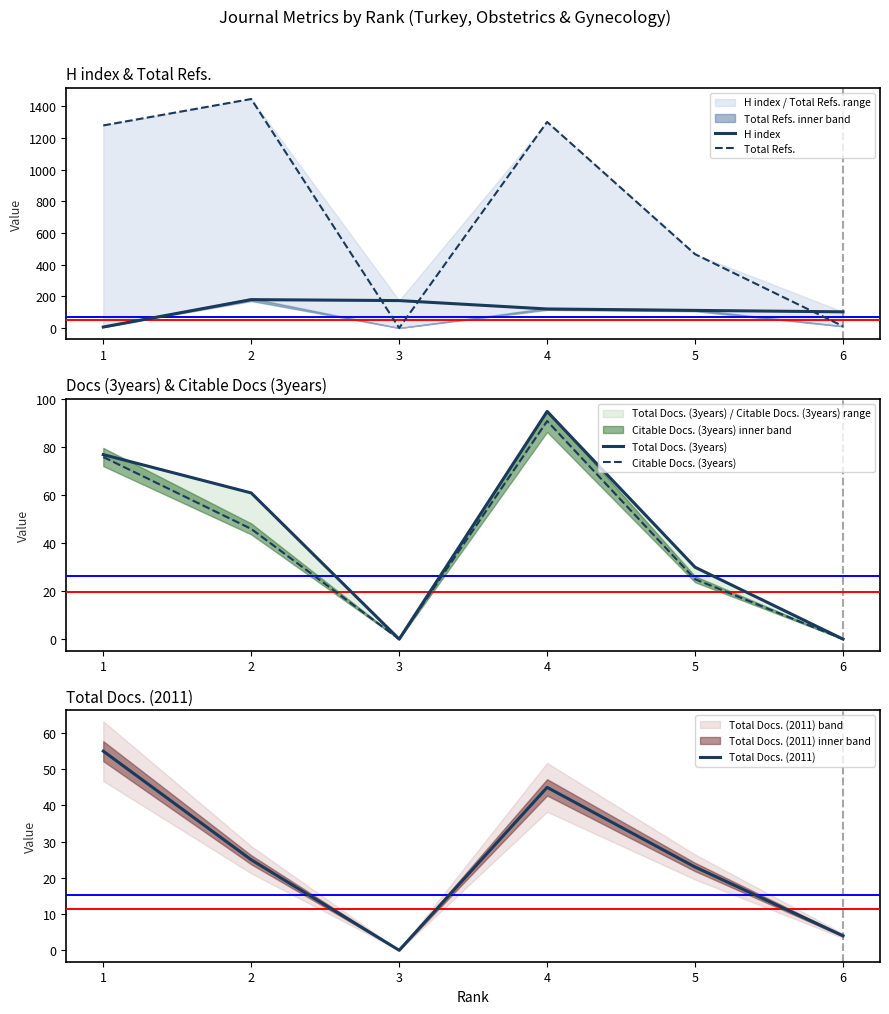

Where is the first local minimum for Total Refs.?

3